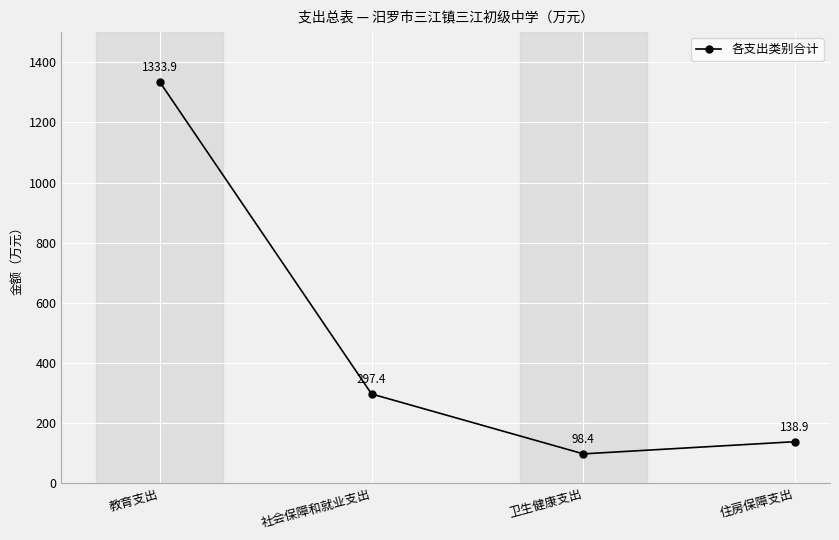

At which label is the value closest to 716?

社会保障和就业支出